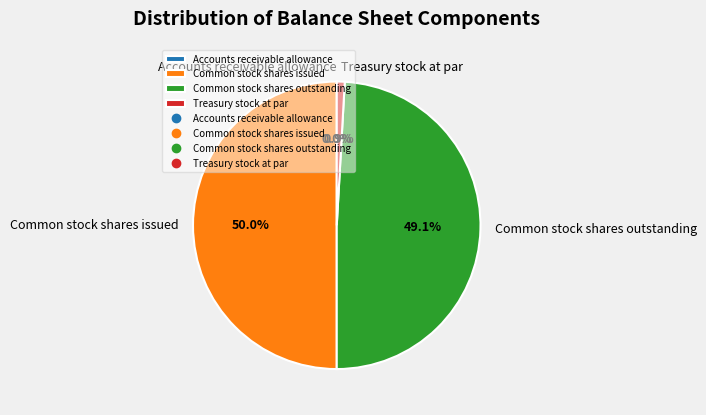

To the nearest percent, what percentage of the pie is Common stock shares outstanding?

49%